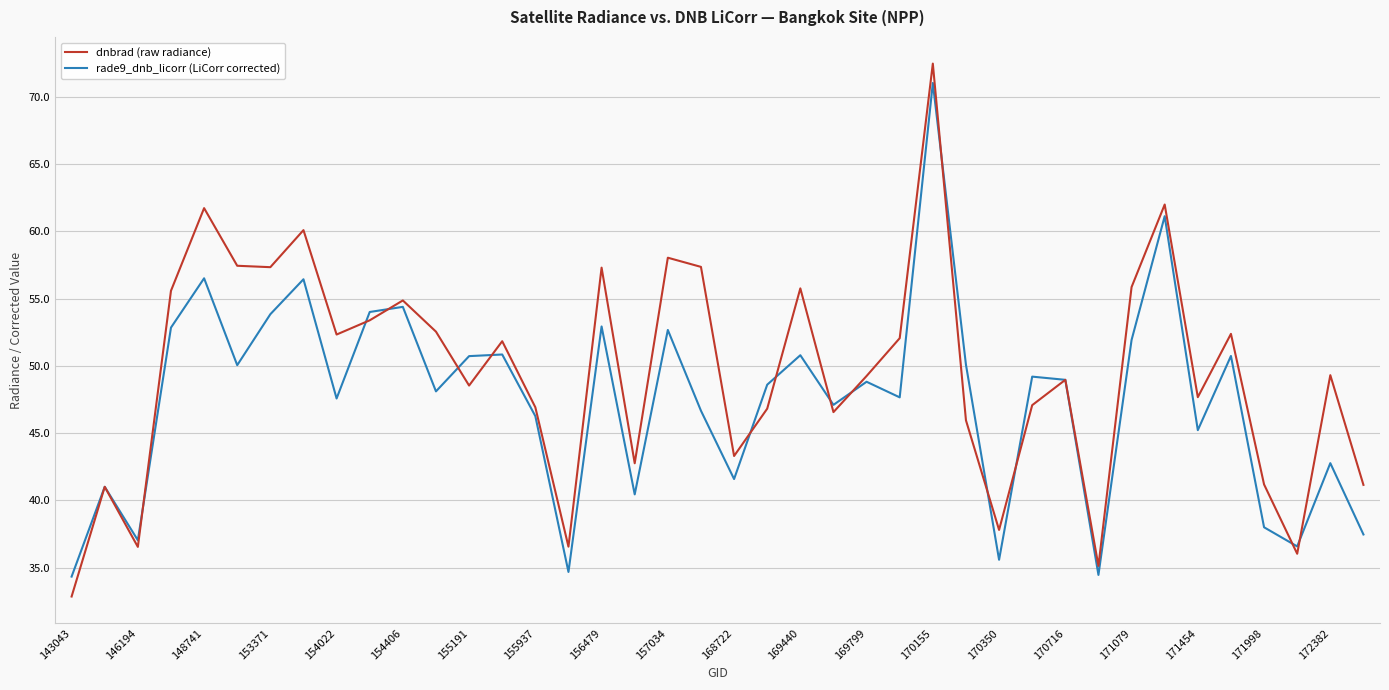

In rade9_dnb_licorr (LiCorr corrected), how many points are higher than both neighbors (excluding endpoints)?

14